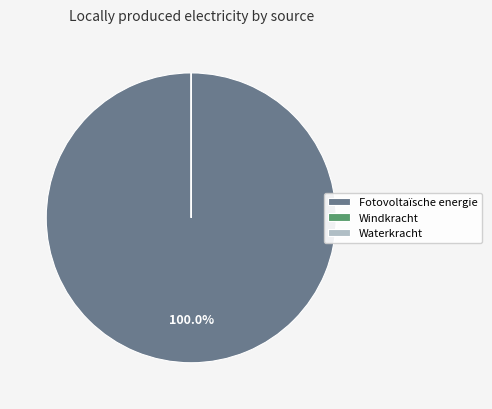

What is the majority slice?

Fotovoltaïsche energie